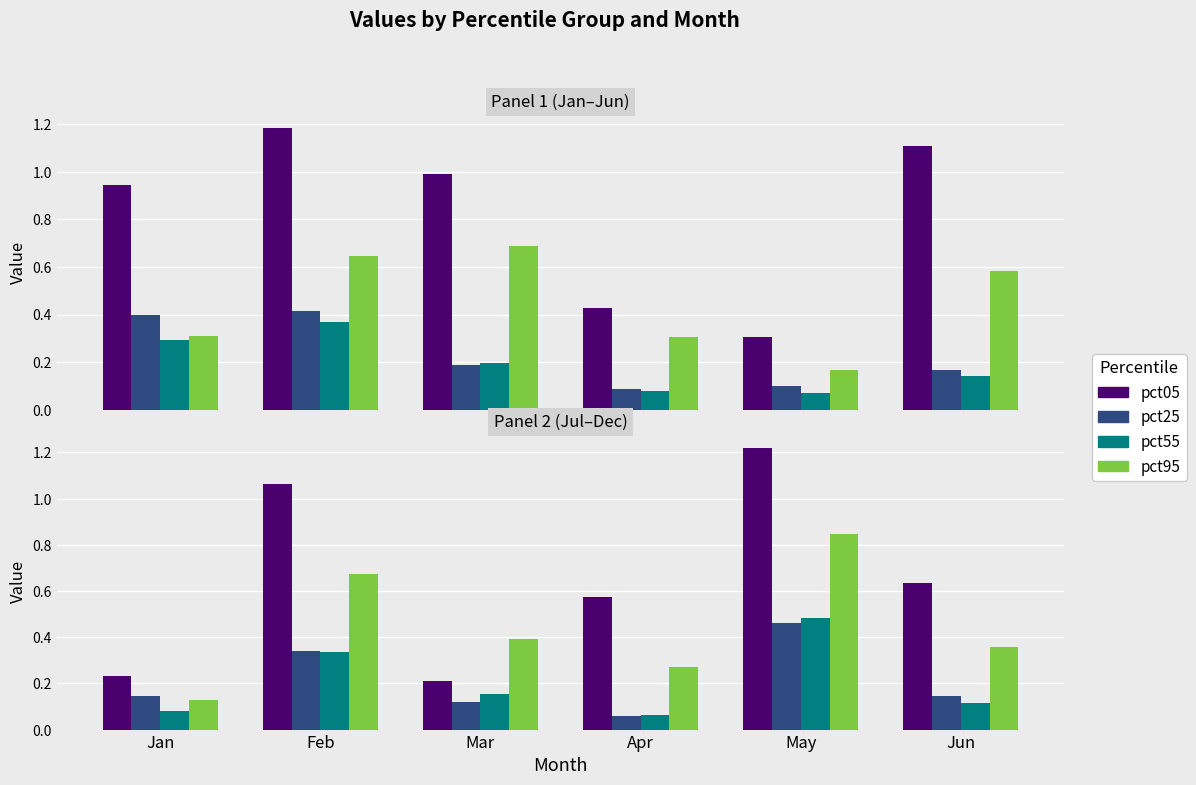

Rank the series by their maximum value, from lowest to highest.

pct25, pct55, pct95, pct05